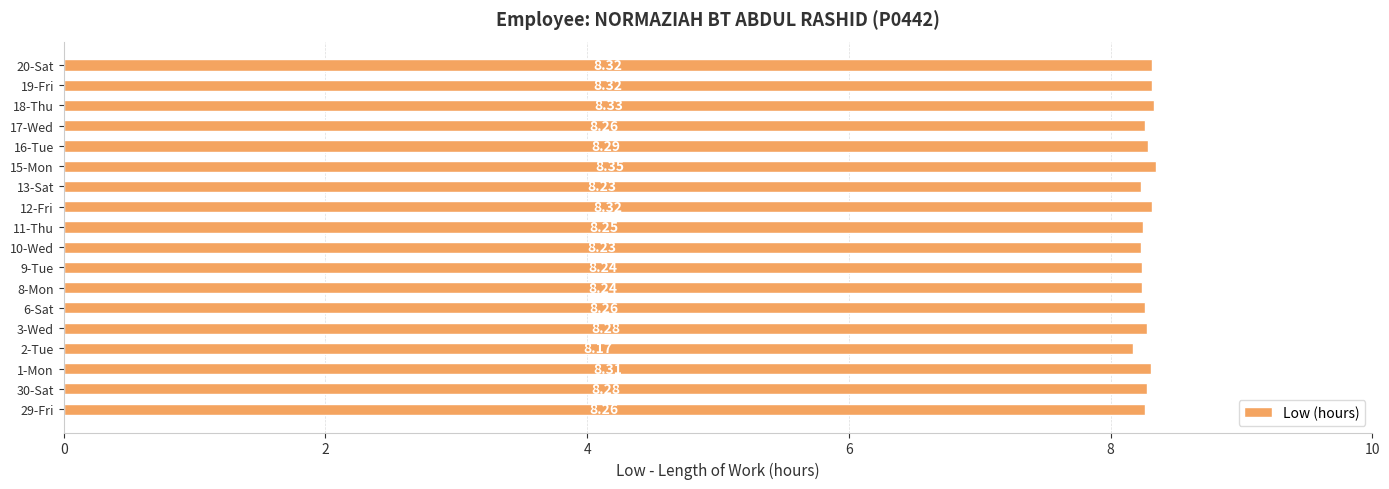

What is the change in value from 2-Tue to 18-Thu?

+0.2